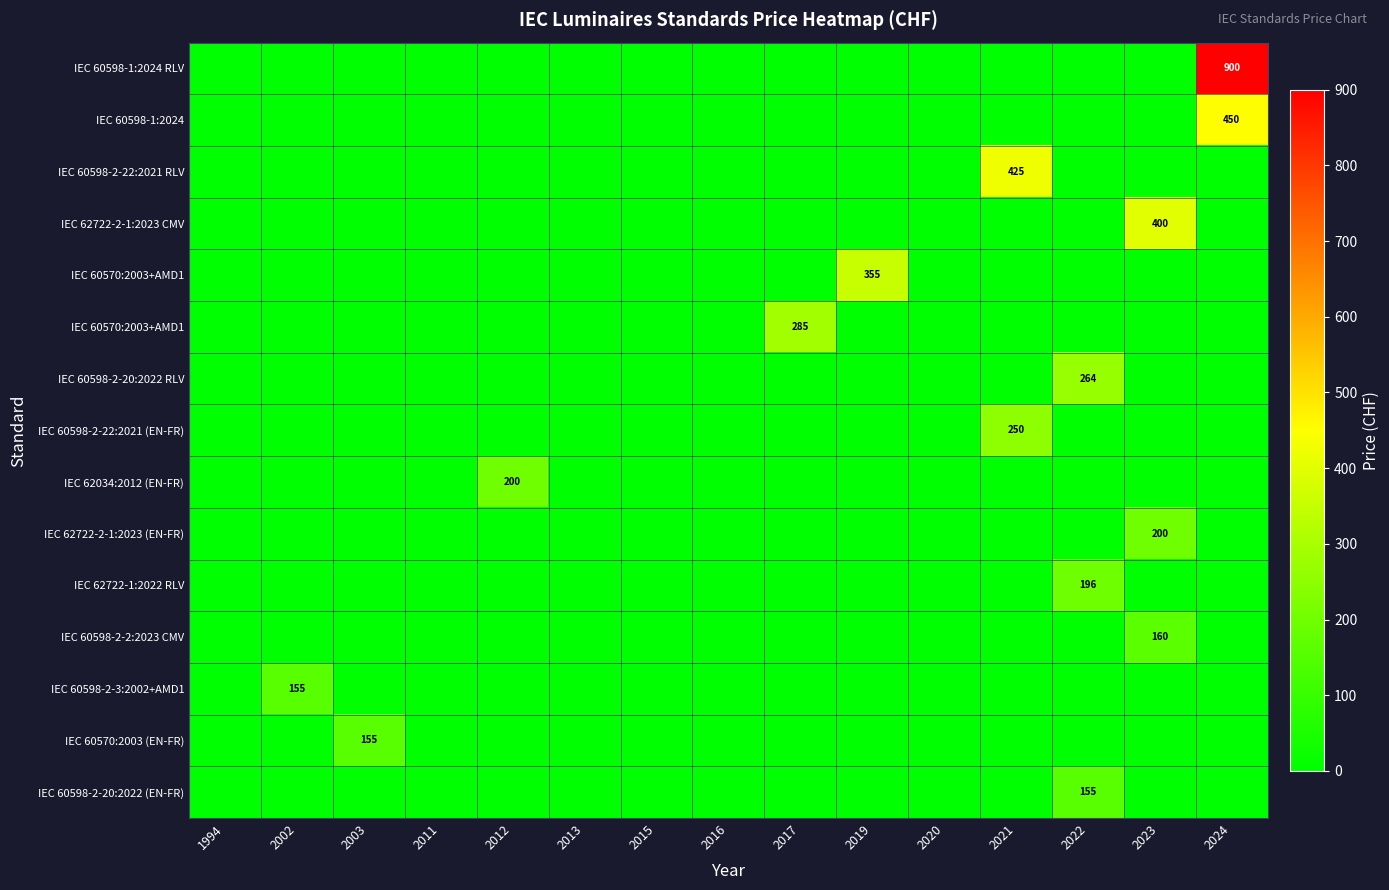

What is the smallest value displayed?

-1